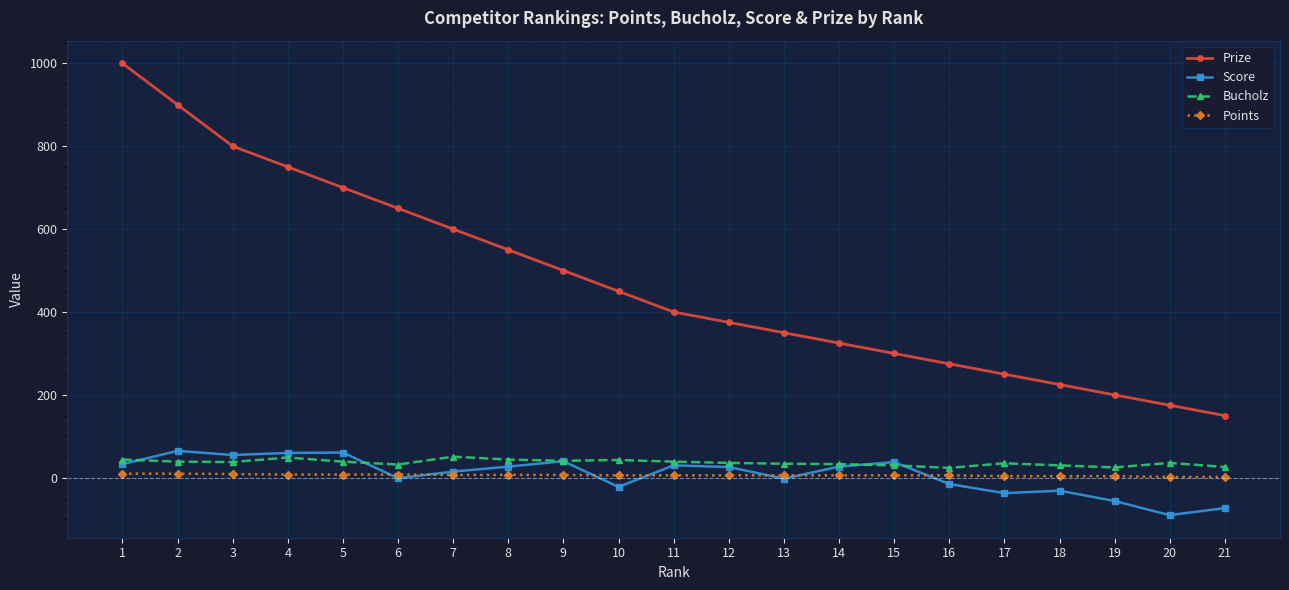

True or false: Bucholz and Prize cross at least once.

False